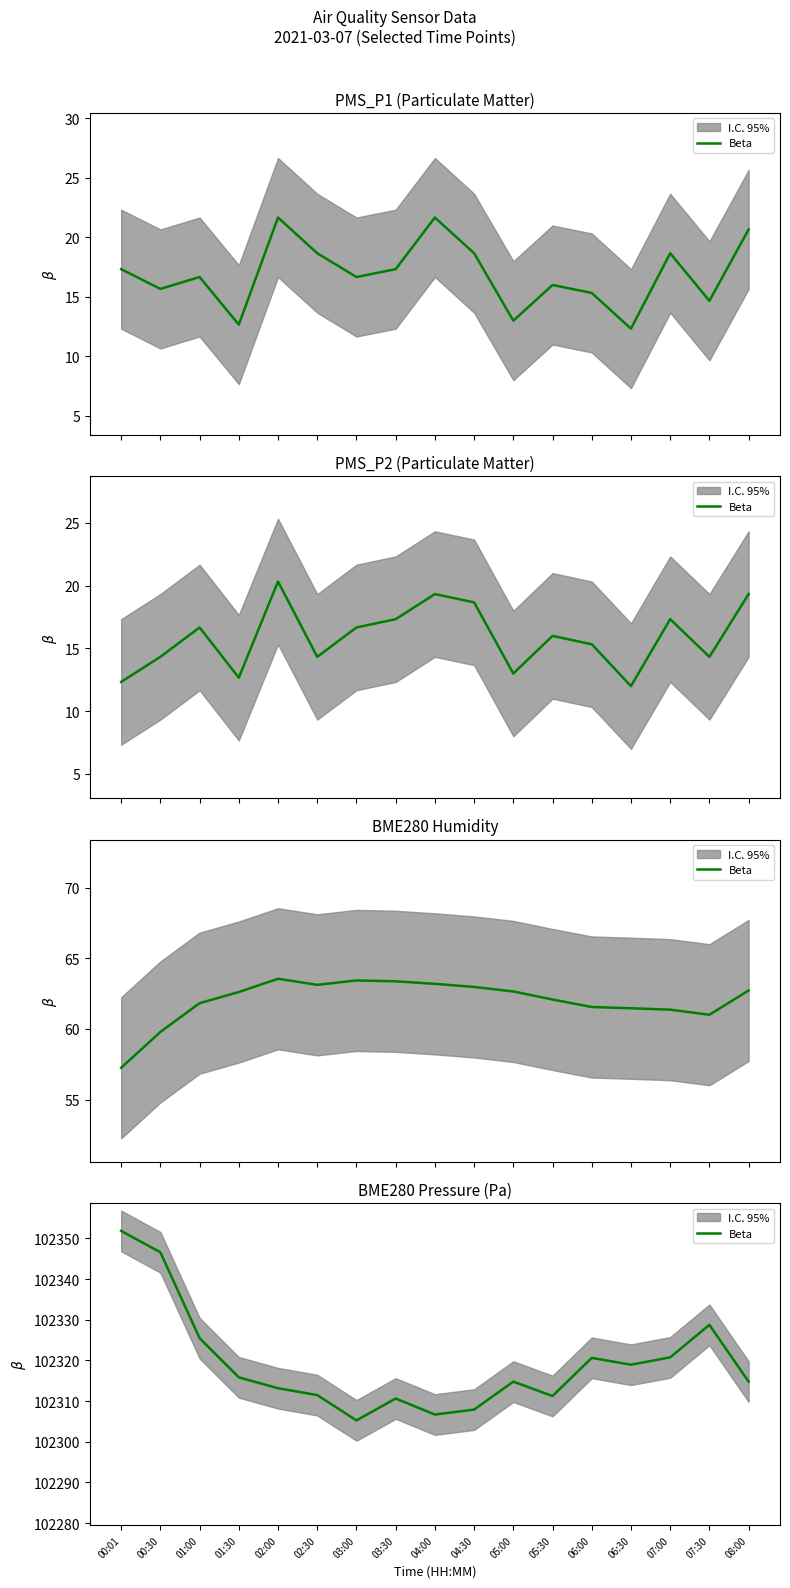

Does the chart display data point markers on the line(s)?

No